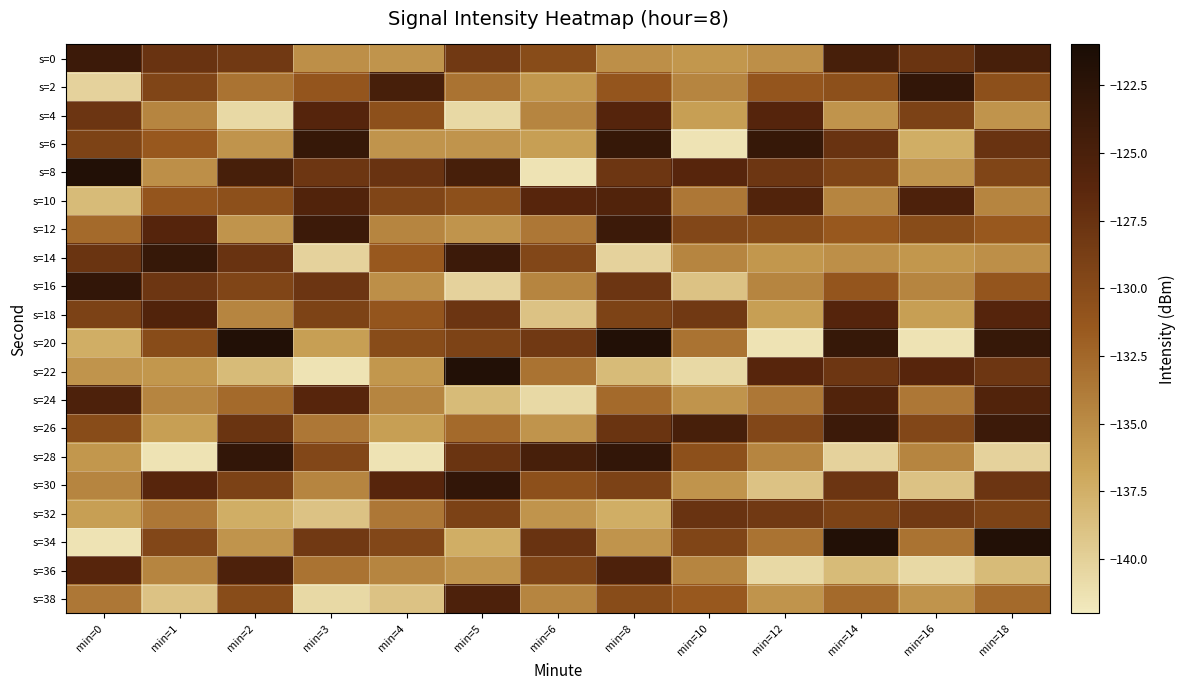

At min=1, list the series in order from smallest to largest.

s=28, s=38, s=26, s=22, s=8, s=4, s=36, s=24, s=32, s=6, s=10, s=20, s=34, s=2, s=16, s=0, s=30, s=12, s=18, s=14